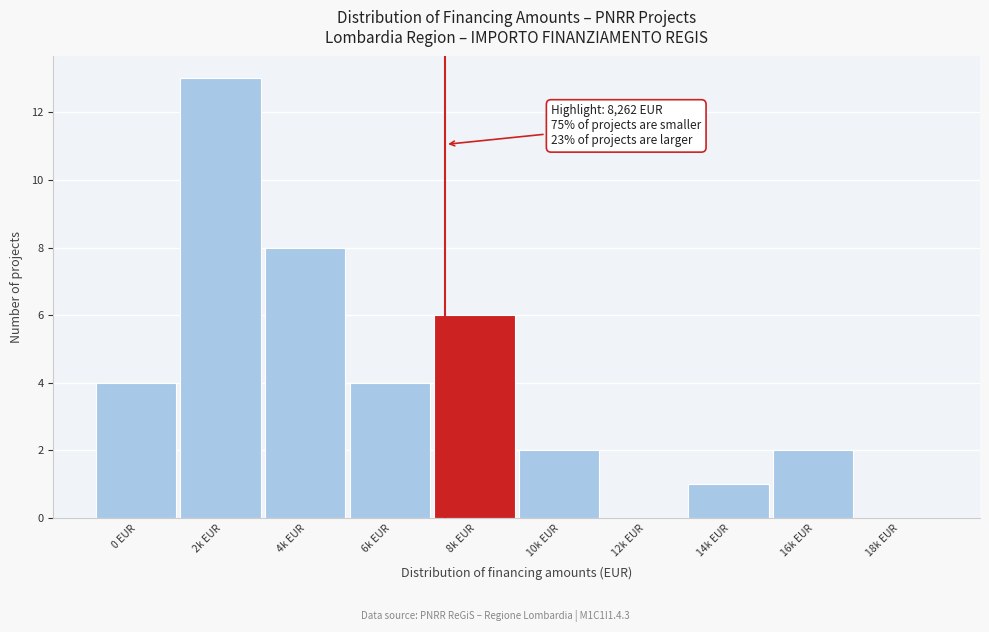

Reading left to right, list all the values displayed in this chart.

0 EUR=4	2k EUR=13	4k EUR=8	6k EUR=4	8k EUR=6	10k EUR=2	12k EUR=0	14k EUR=1	16k EUR=2	18k EUR=0